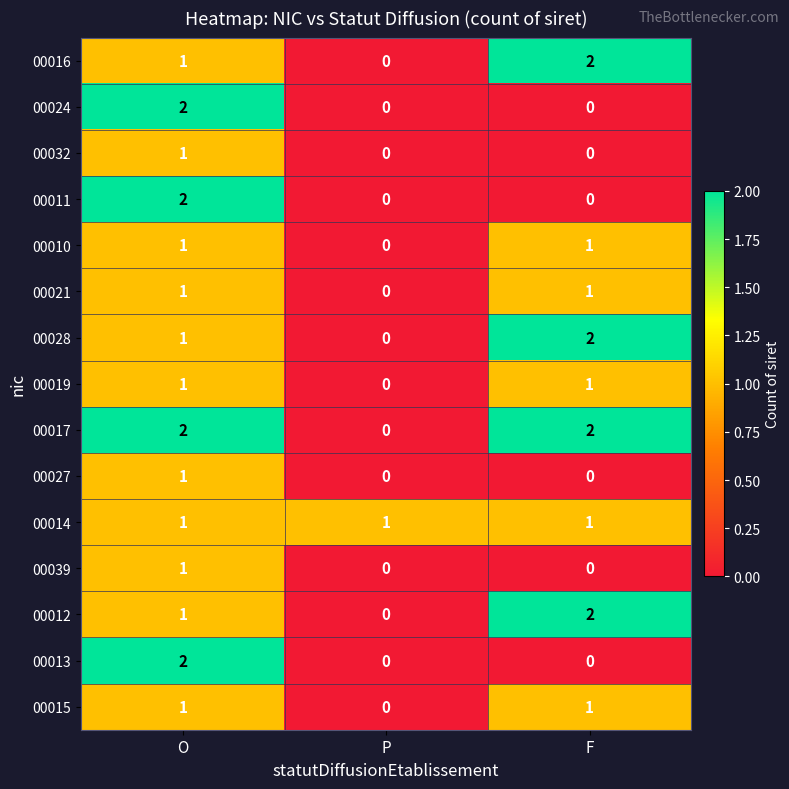

At which category is the sum across all series the highest?

O